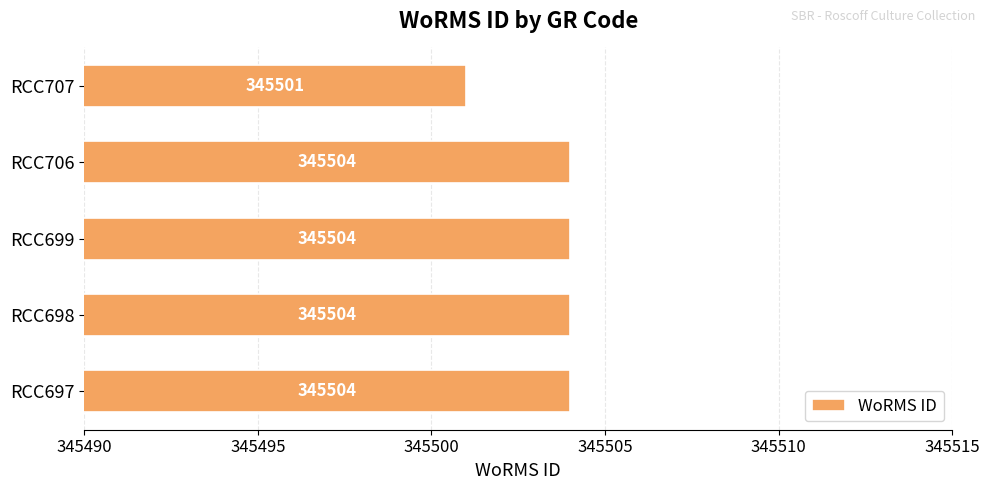

Is it true that the value at RCC697 is 199163?

False